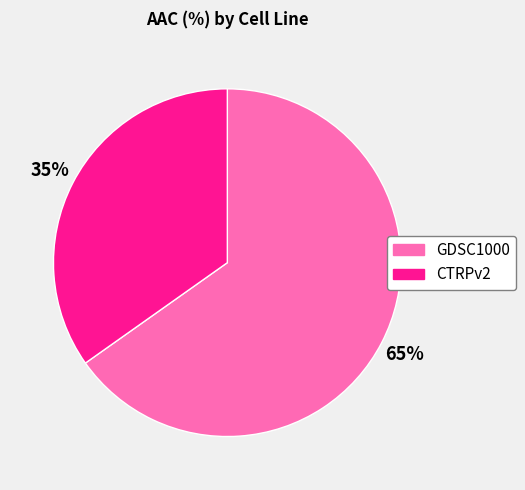

Is GDSC1000 the majority of the pie?

Yes